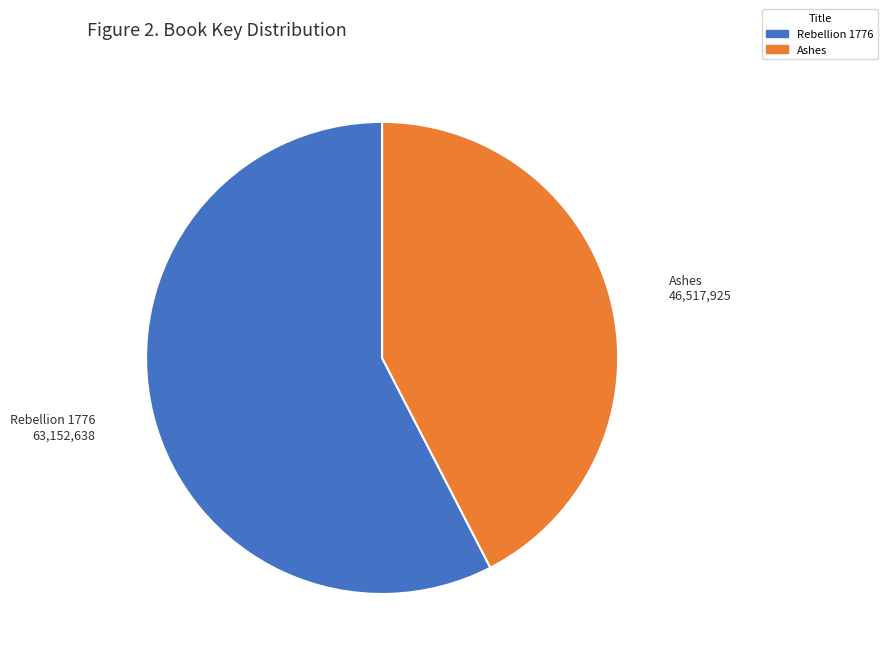

Which slice is the smallest?

Ashes